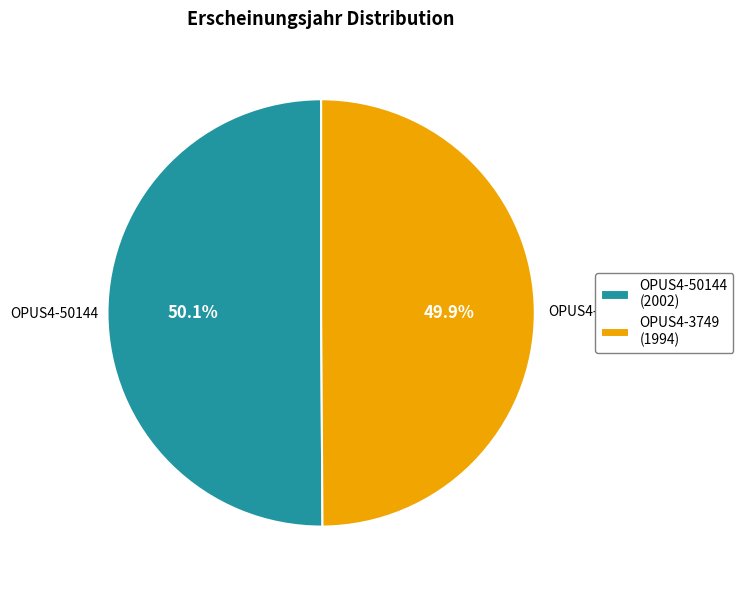

The OPUS4-50144 slice represents 59% of the pie. True or false?

False